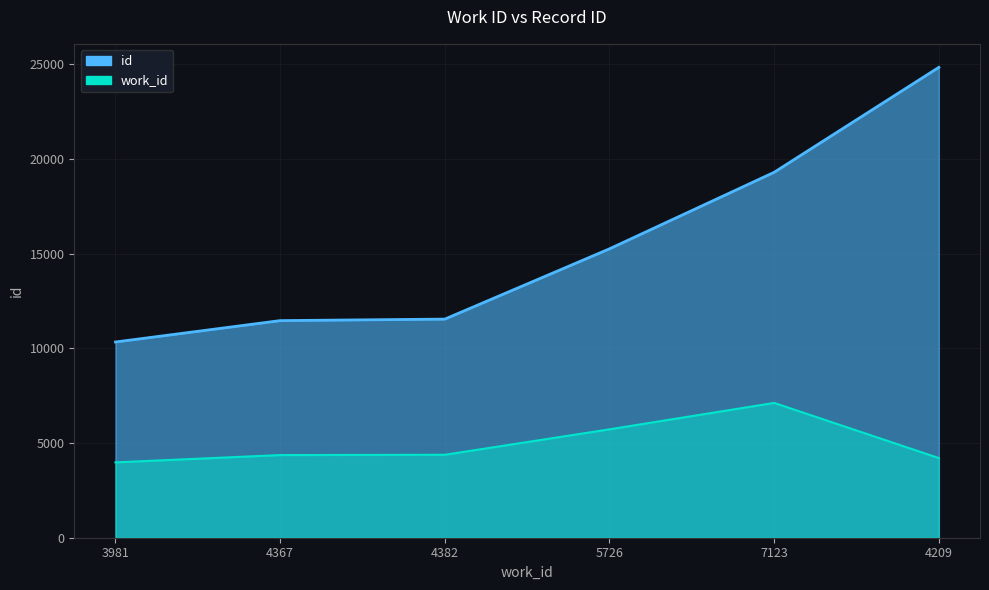

Which series has the widest spread of values?

id